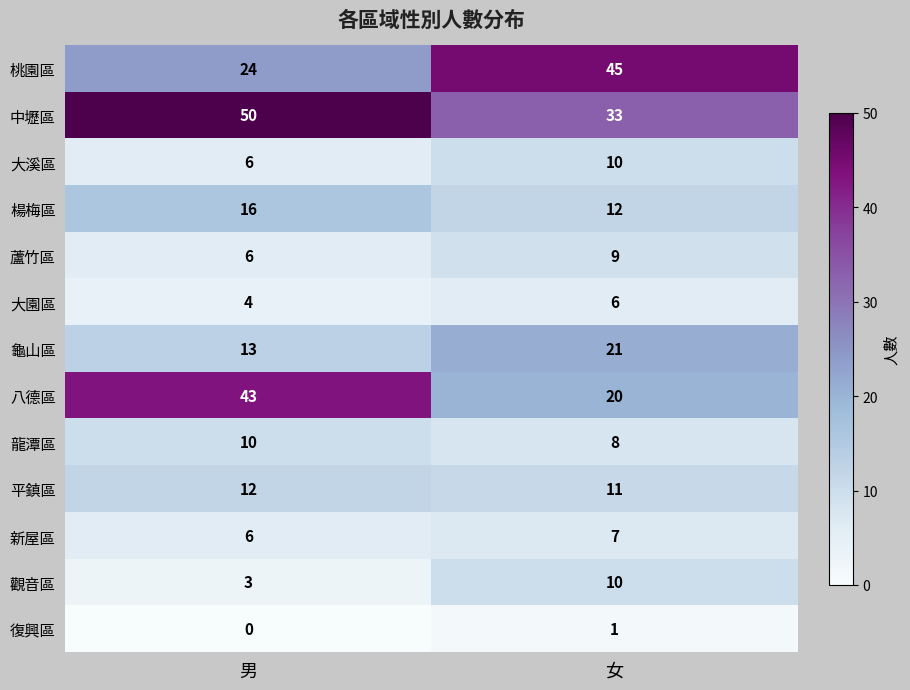

What is the highest value of the 大園區 series?

6